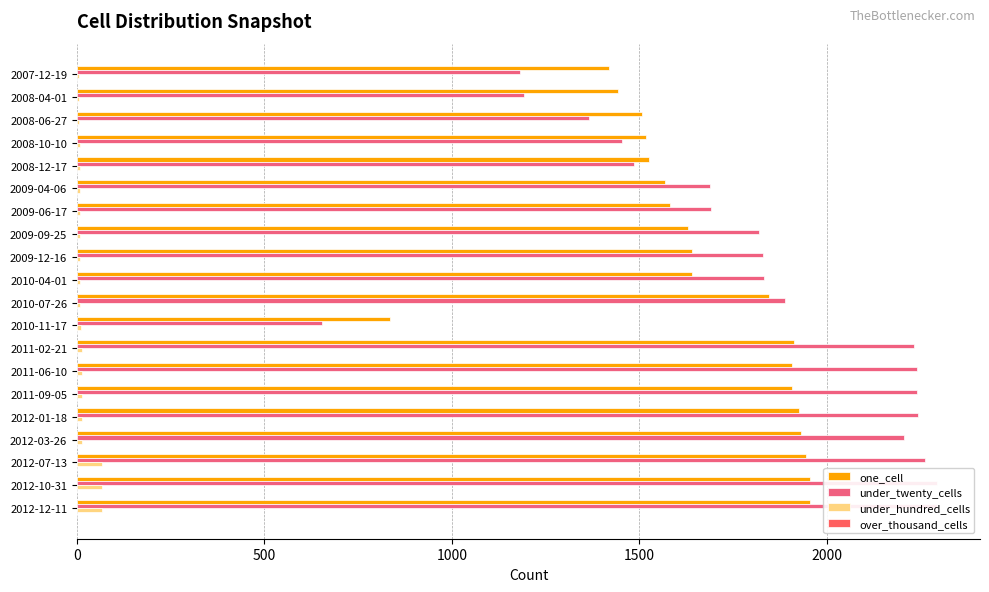

How many groups of bars are there?

20